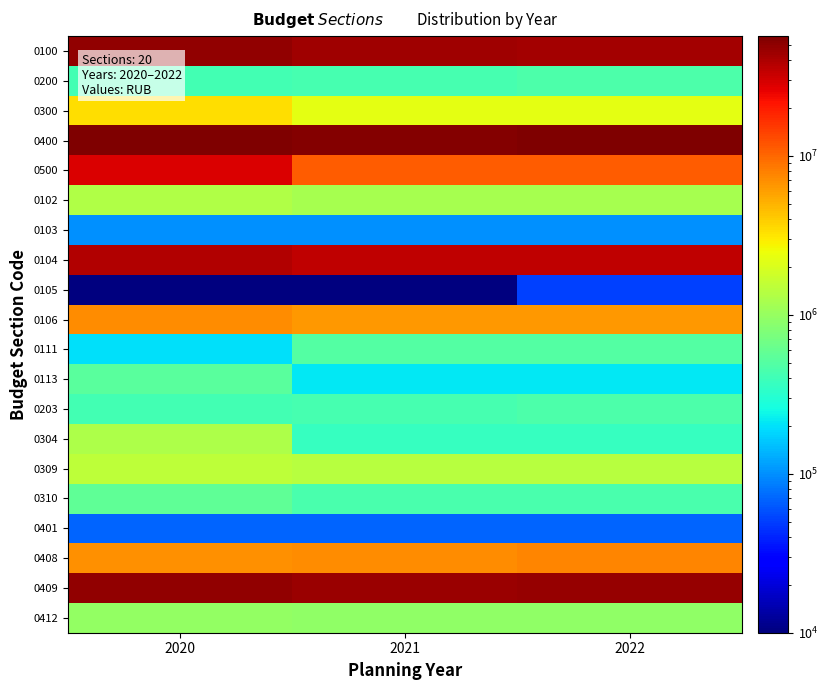

Reading left to right, list all the values displayed in this chart.

0100: 2020=48115209.9	2021=43467639.0	2022=42969258.0
0200: 2020=422900.0	2021=430100.0	2022=459700.0
0300: 2020=3355863.5	2021=2233149.0	2022=2233149.0
0400: 2020=56530370.6	2021=53074436.0	2022=55089466.0
0500: 2020=28073279.6	2021=11184825.0	2022=11184825.0
0102: 2020=1315177.0	2021=1193217.0	2022=1193217.0
0103: 2020=100000.0	2021=100000.0	2022=100000.0
0104: 2020=38964148.9	2021=34945156.0	2022=34585481.0
0105: 2020=8200.0	2021=8900.0	2022=51800.0
0106: 2020=6994190.0	2021=6507316.0	2022=6325710.0
0111: 2020=200000.0	2021=500000.0	2022=500000.0
0113: 2020=533494.0	2021=213050.0	2022=213050.0
0203: 2020=422900.0	2021=430100.0	2022=459700.0
0304: 2020=1272500.0	2021=359000.0	2022=359000.0
0309: 2020=1512739.0	2021=1424149.0	2022=1424149.0
0310: 2020=570624.5	2021=450000.0	2022=450000.0
0401: 2020=70000.0	2021=70000.0	2022=70000.0
0408: 2020=6858003.0	2021=6977750.0	2022=7533500.0
0409: 2020=48634974.6	2021=45093686.0	2022=46552966.0
0412: 2020=967393.0	2021=933000.0	2022=933000.0